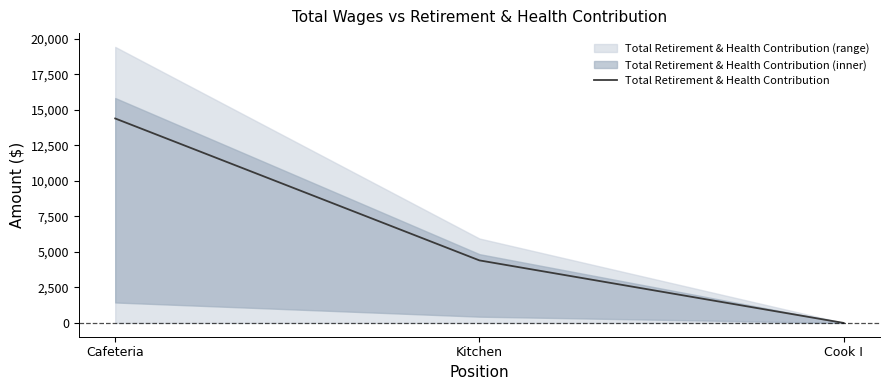

Between Cook I and Cafeteria, which is larger?

Cafeteria